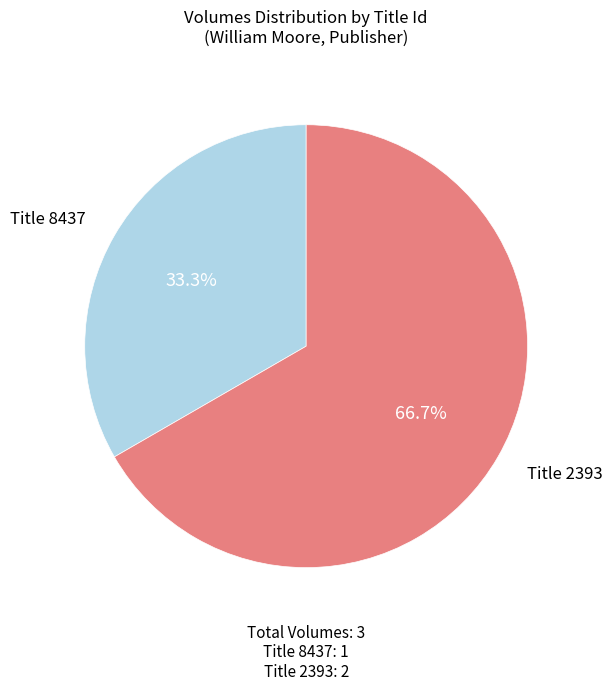

What is the ratio of the value at Title 2393 to the value at Title 8437?

2.0